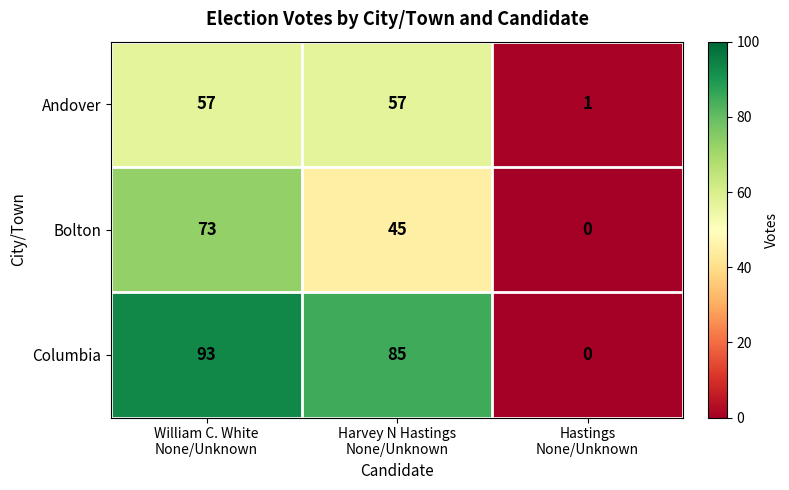

Count the Bolton values in the range 0 to 73.

3